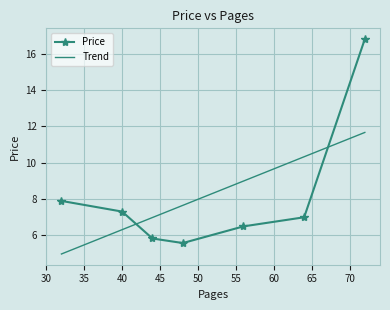

What is the maximum value for Price?

16.8